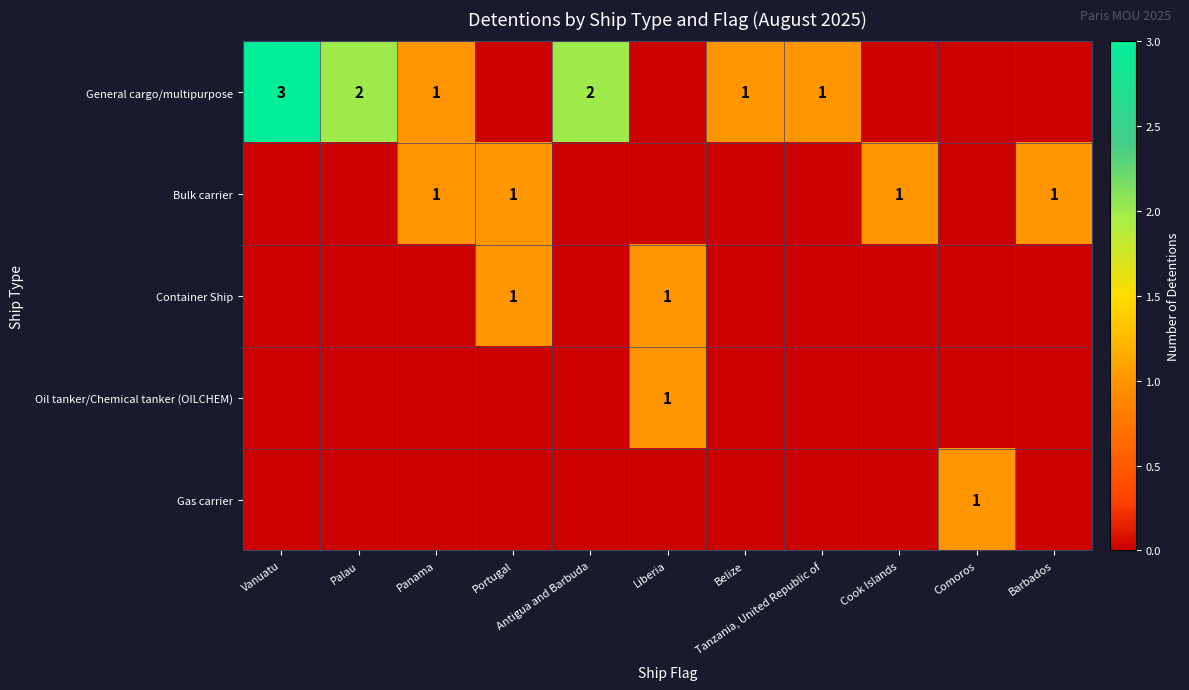

How many Bulk carrier values are between 0 and 1?

11